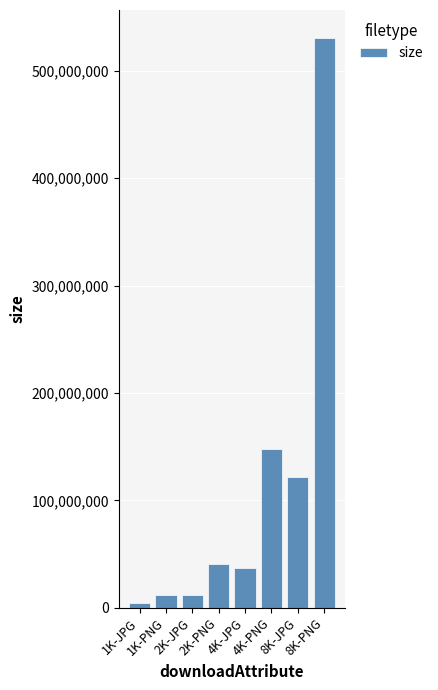

What is the sum of all values?

904055703